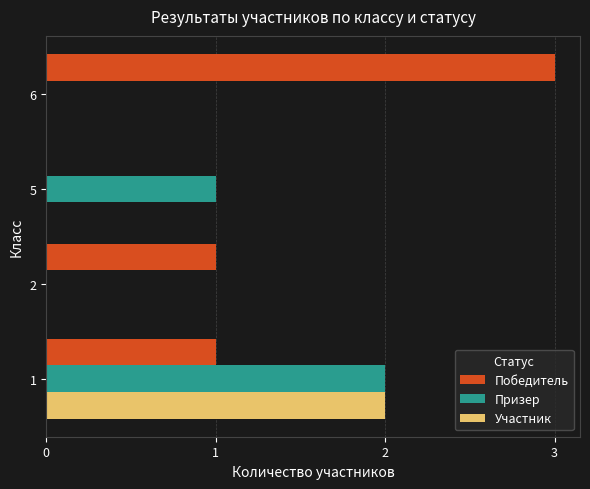

Which series has the largest total across all categories?

Победитель